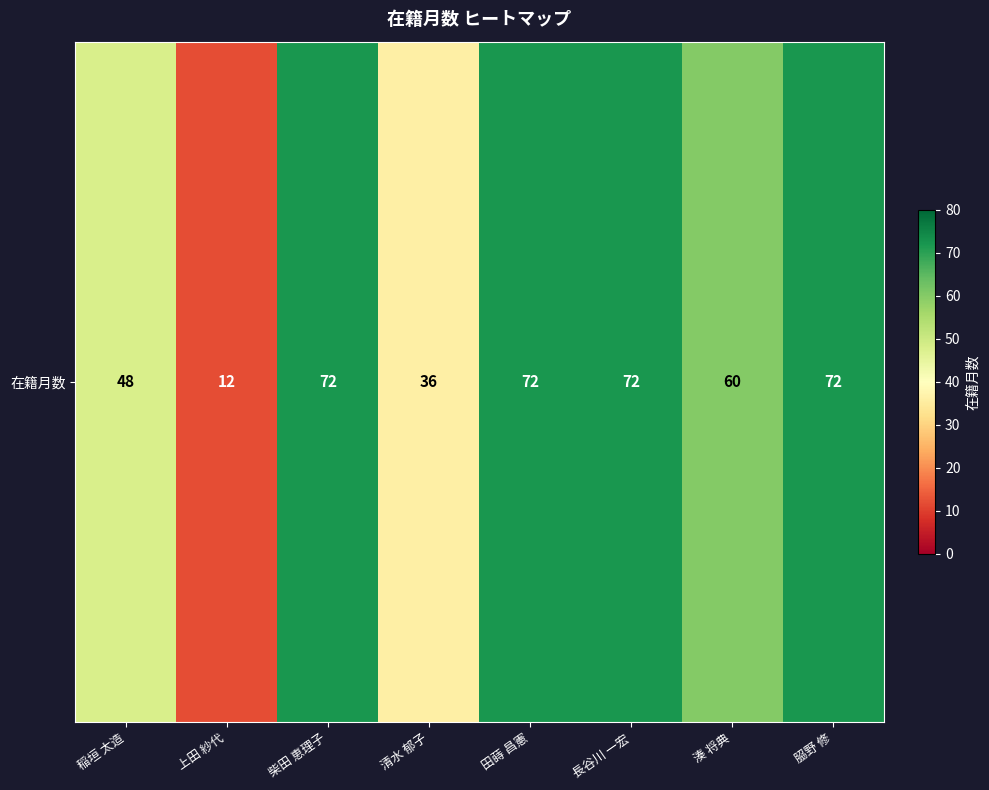

Reading left to right, extract all data points from this chart.

48	12	72	36	72	72	60	72